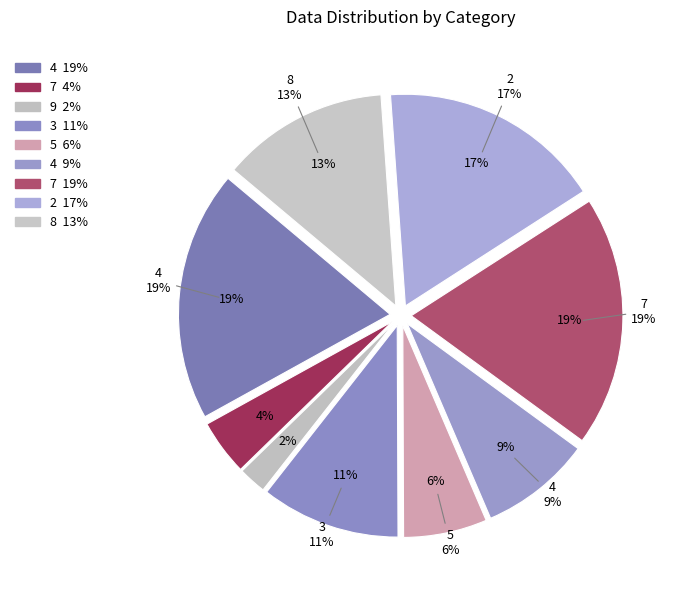

Count the number of slices in the pie.

9